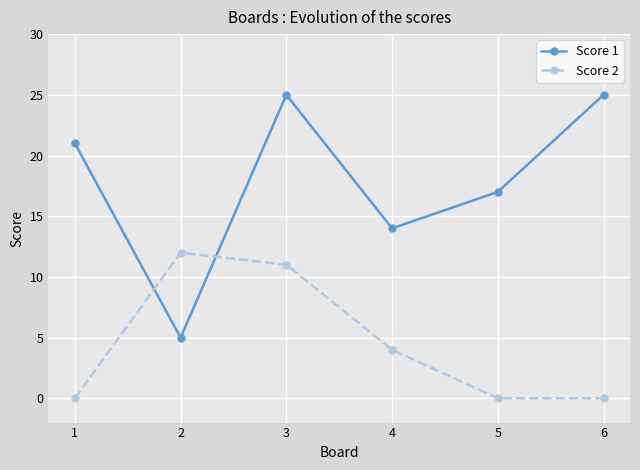

At which category is the sum across all series the highest?

3